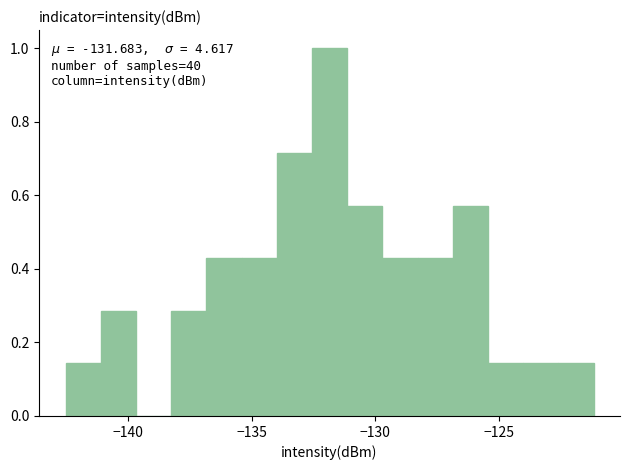

Around what value on the x-axis is the tallest bar? Give the approximate position of its centre, as read against the axis.

-132.0